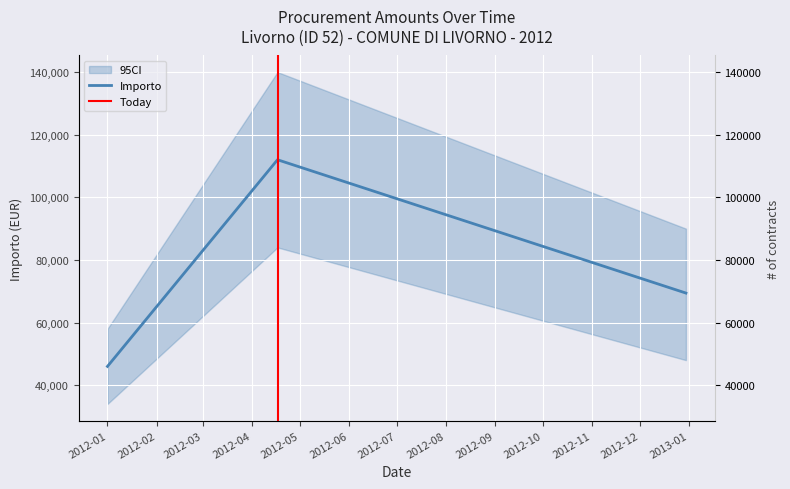

Read the value at 20120417.

112000.0